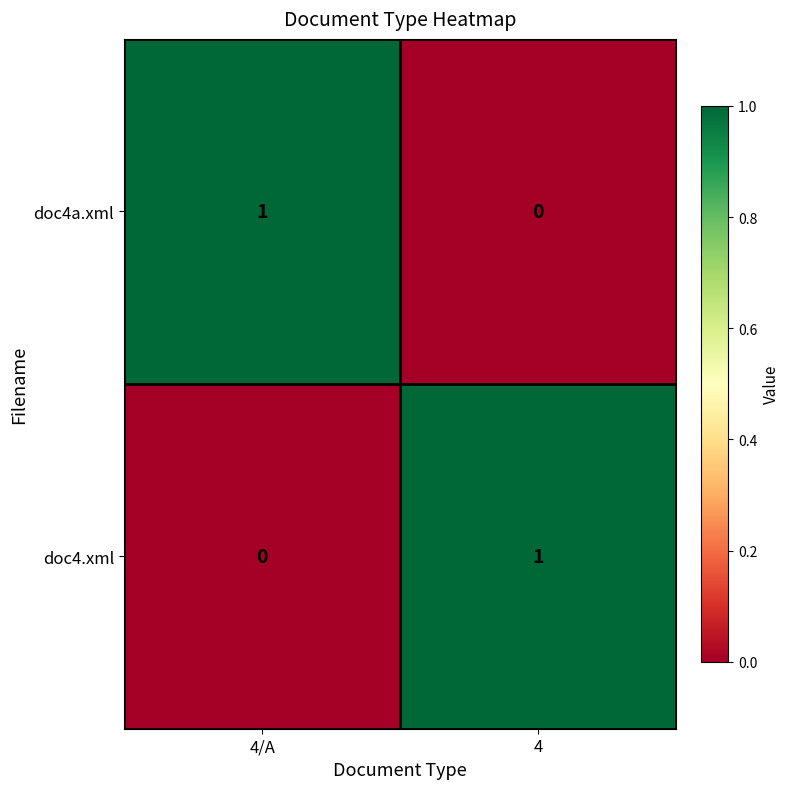

Is the value of doc4a.xml at 4 greater than the value of doc4.xml at 4?

No